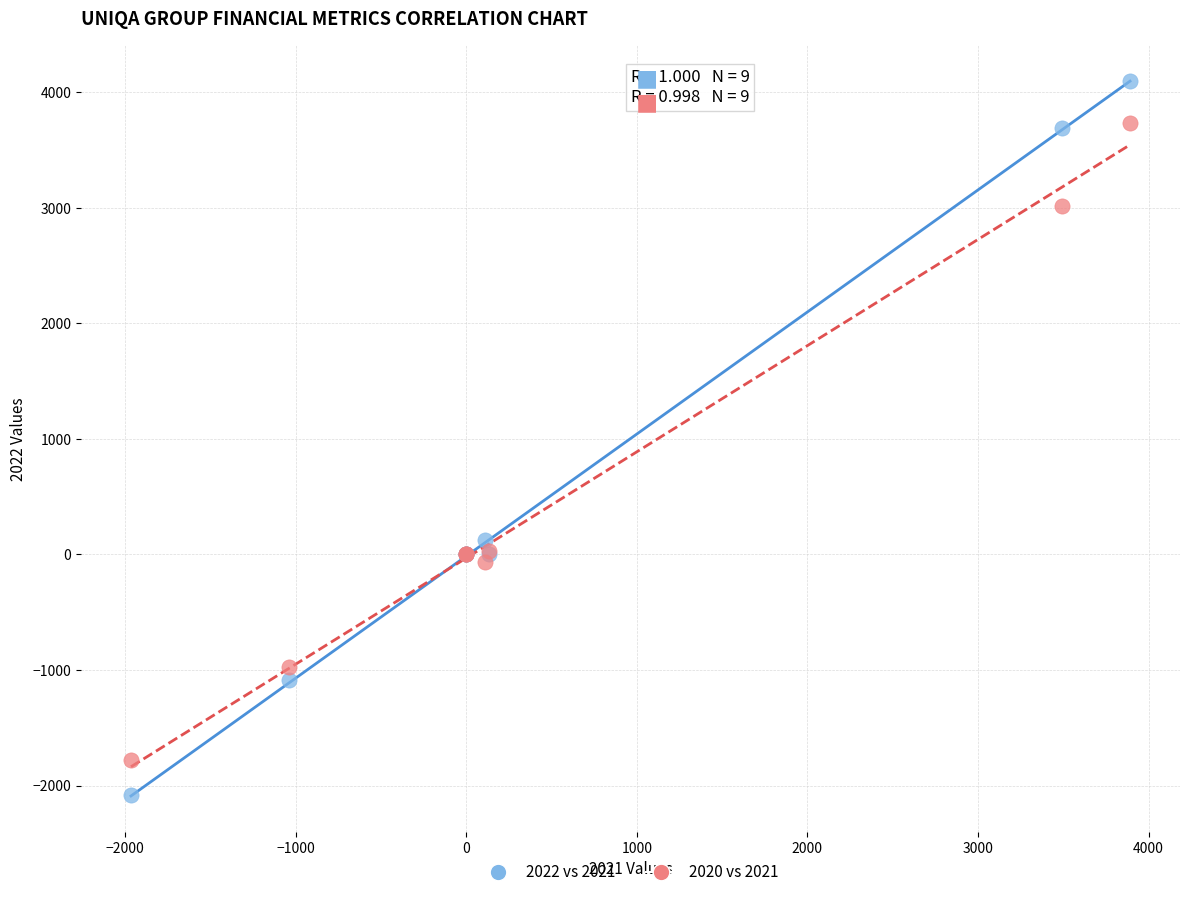

Which series reaches the minimum Y coordinate?

2022 vs 2021